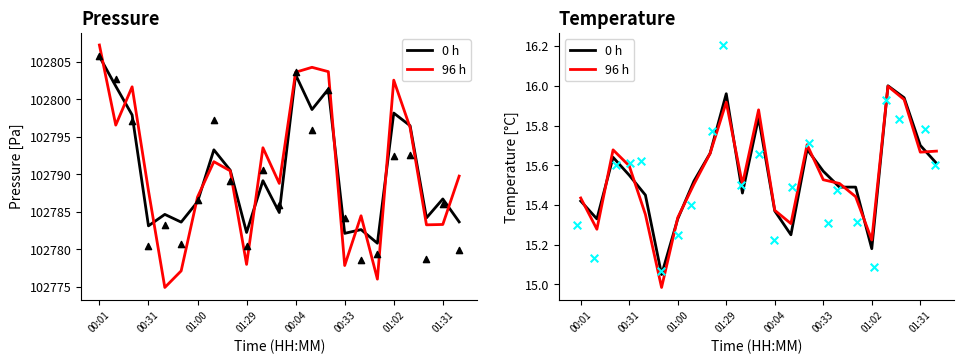

Is the value of 96 h at 00:01 greater than the value of 0 h at 00:01?

Yes